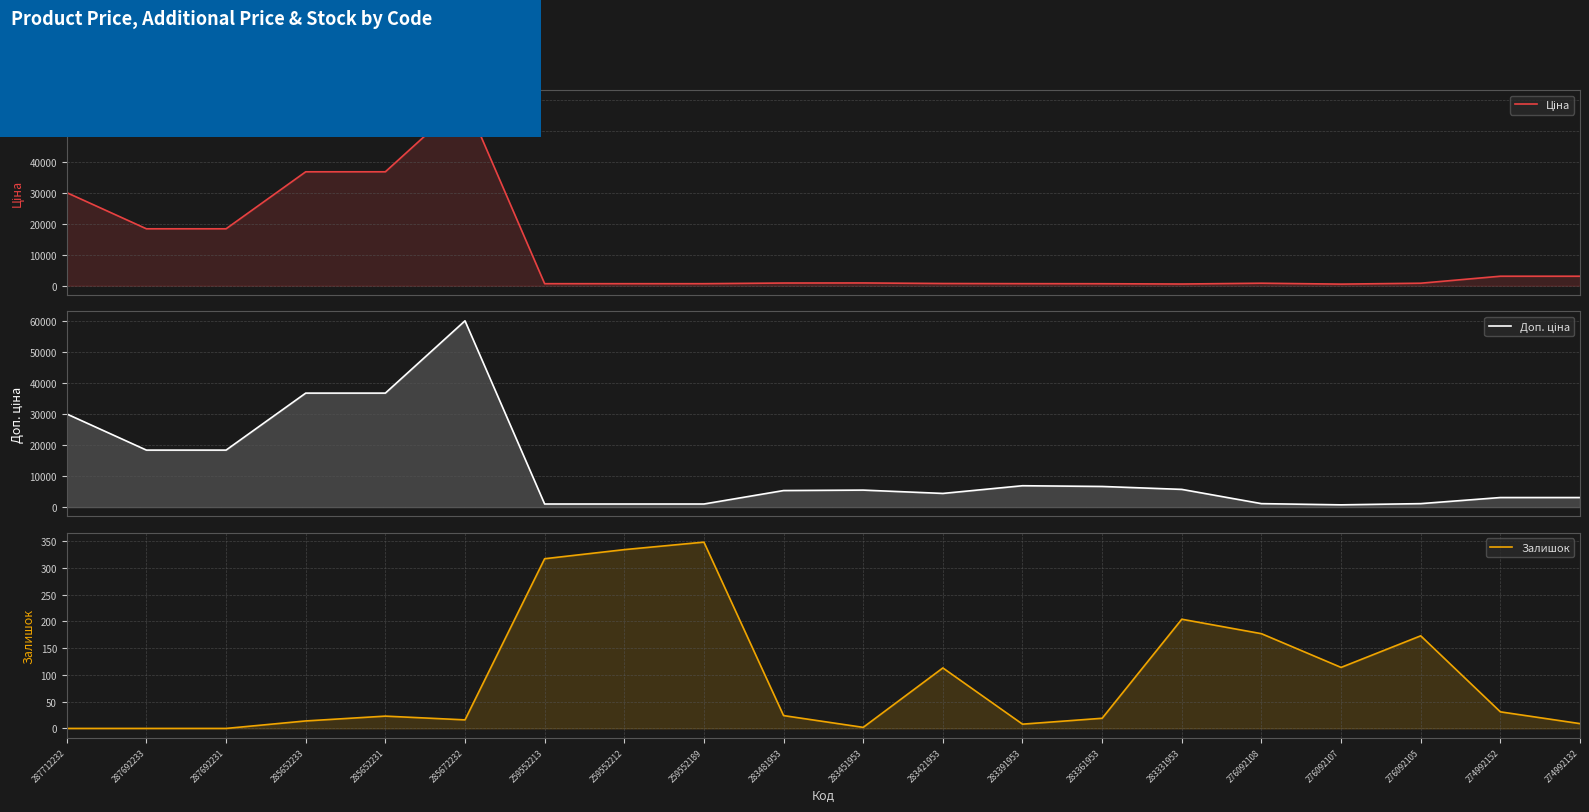

How many lines are shown in the chart?

3